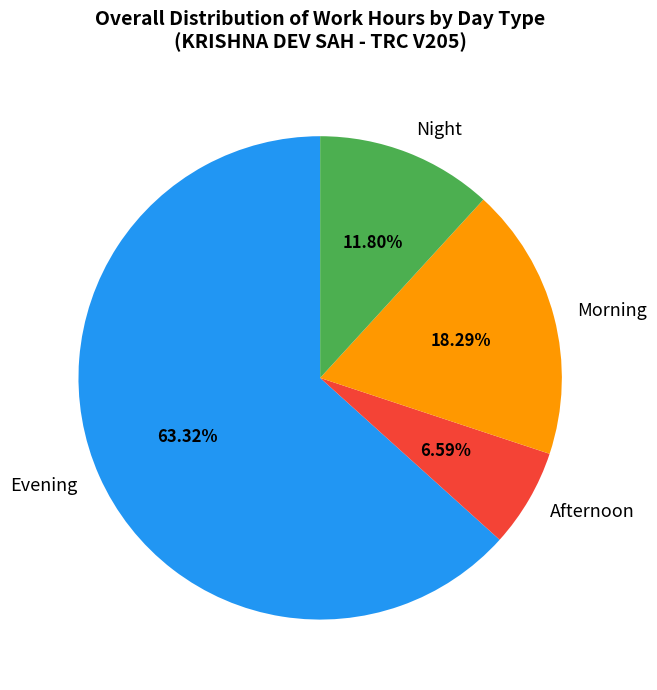

Count the number of slices in the pie.

4